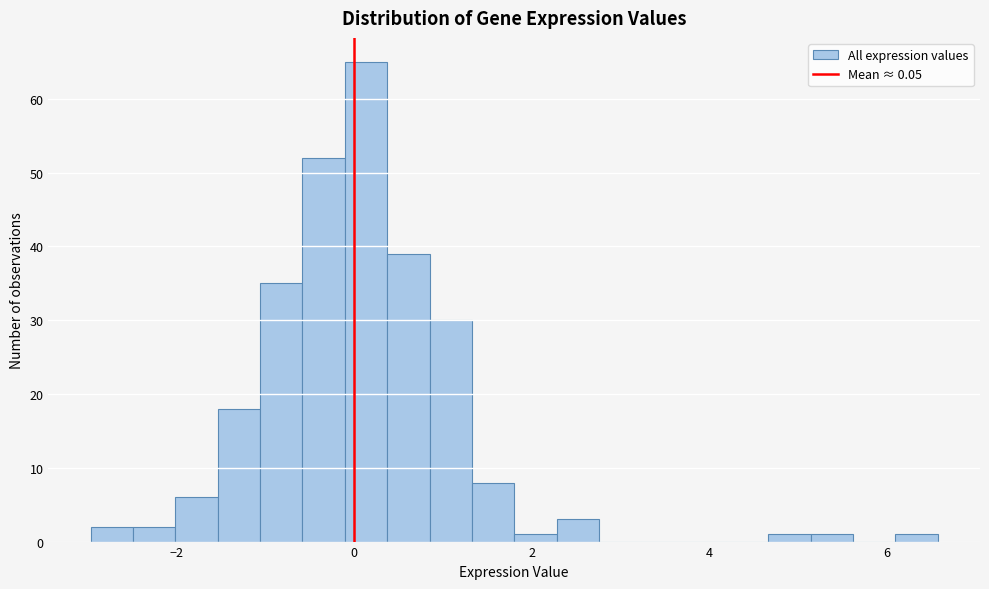

Read against the x-axis, roughly where is the centre of the tallest bar?

0.2